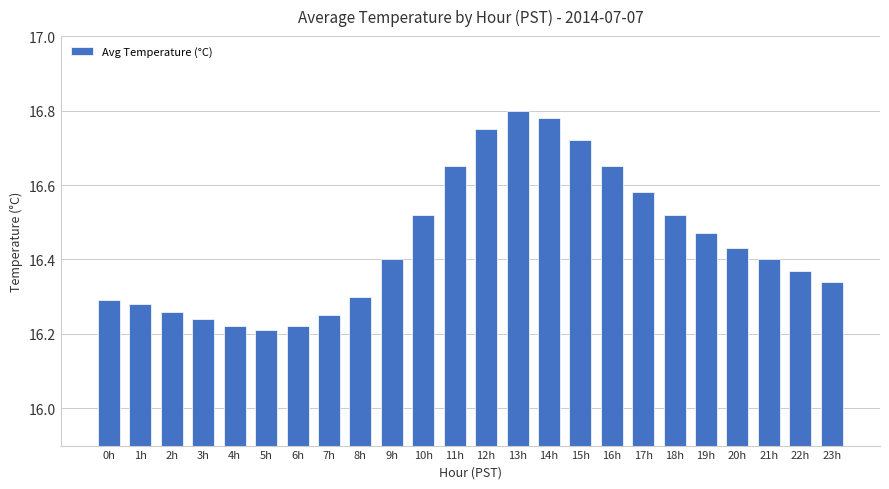

The chart shows a value of 8.3 at 0h. True or false?

False